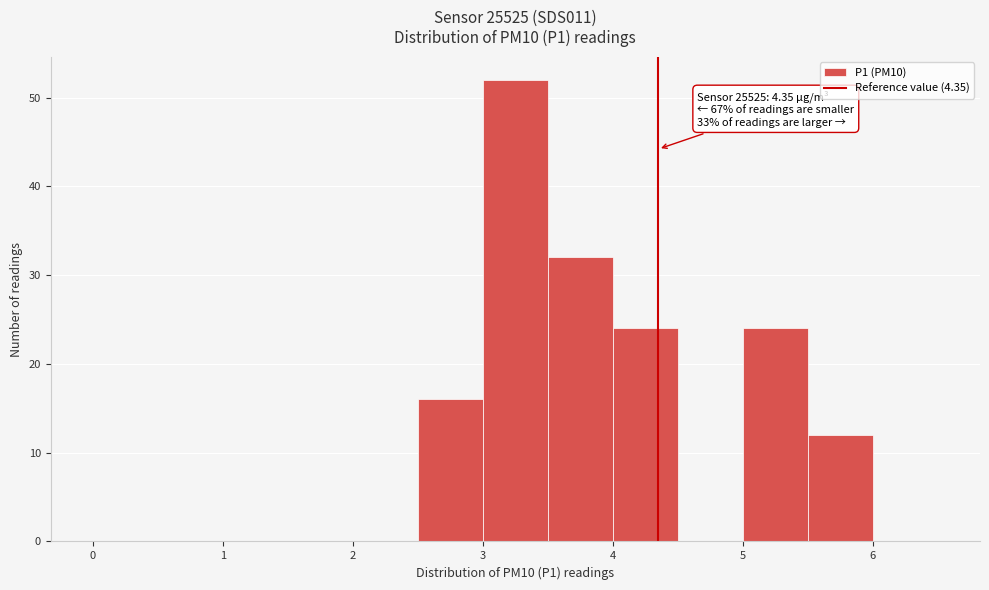

Over which range of the x-axis is the bar tallest?

3.0 to 3.5